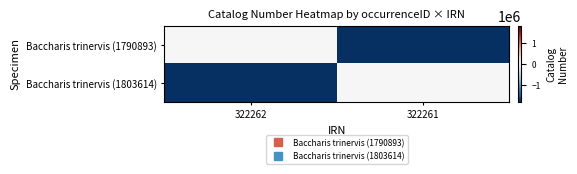

What is the spread (max minus min) of values at 322261?

1803614.0